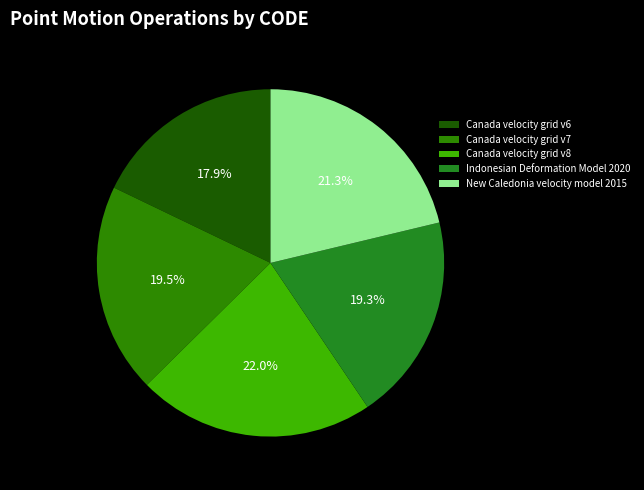

Count the number of slices in the pie.

5